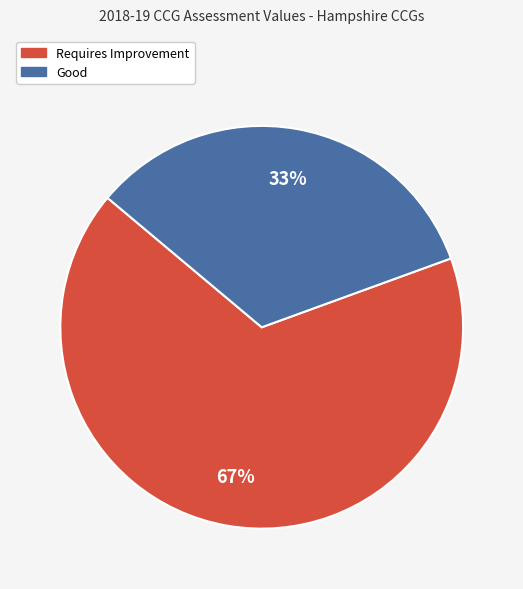

Does any single category account for the majority?

Yes